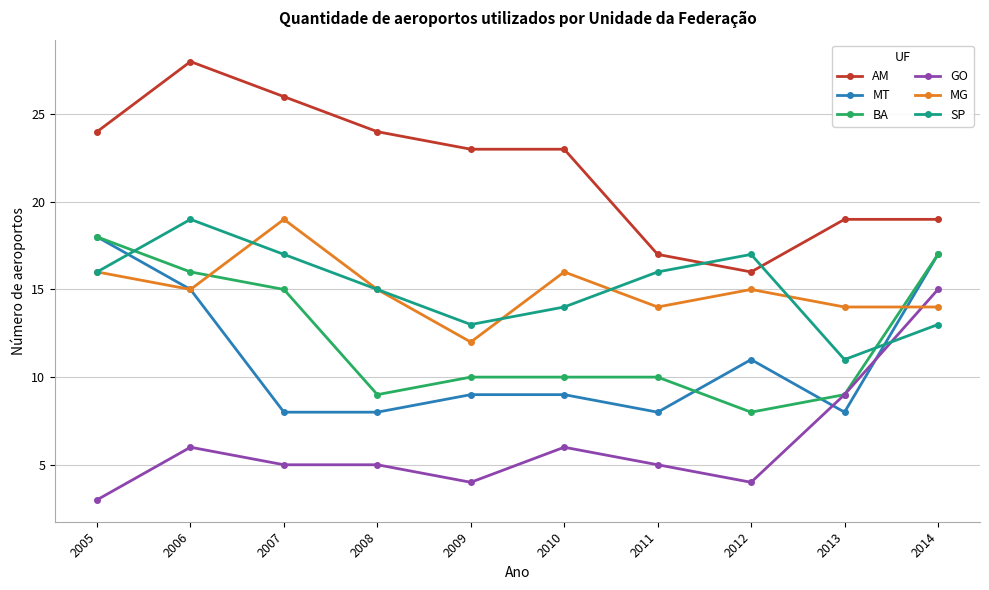

At how many categories does at least one series exceed 16?

10